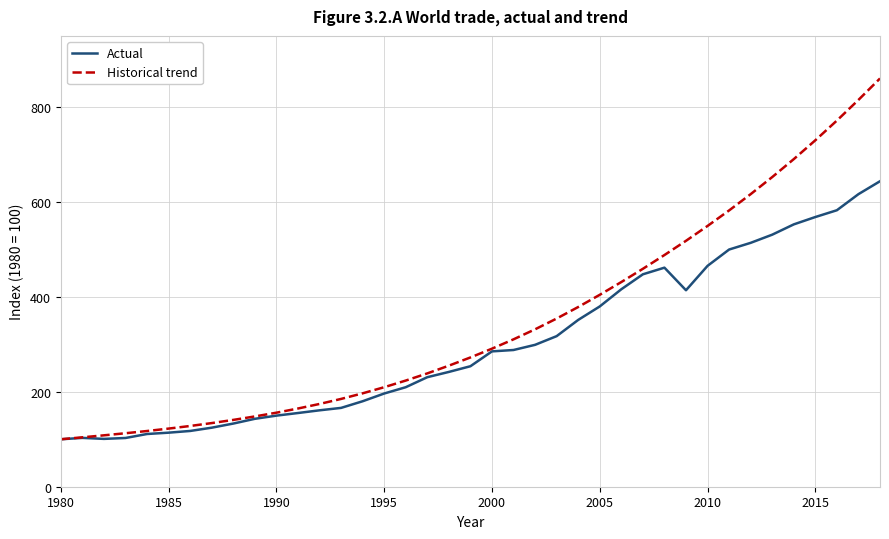

Which series has the largest range (max minus min)?

Historical trend